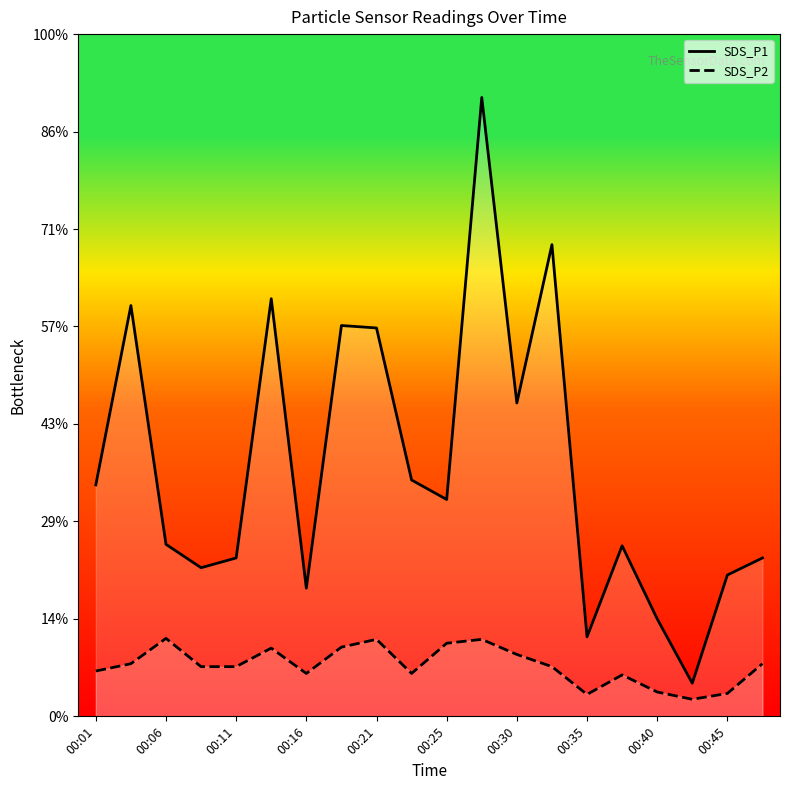

How many series are shown in this chart?

2